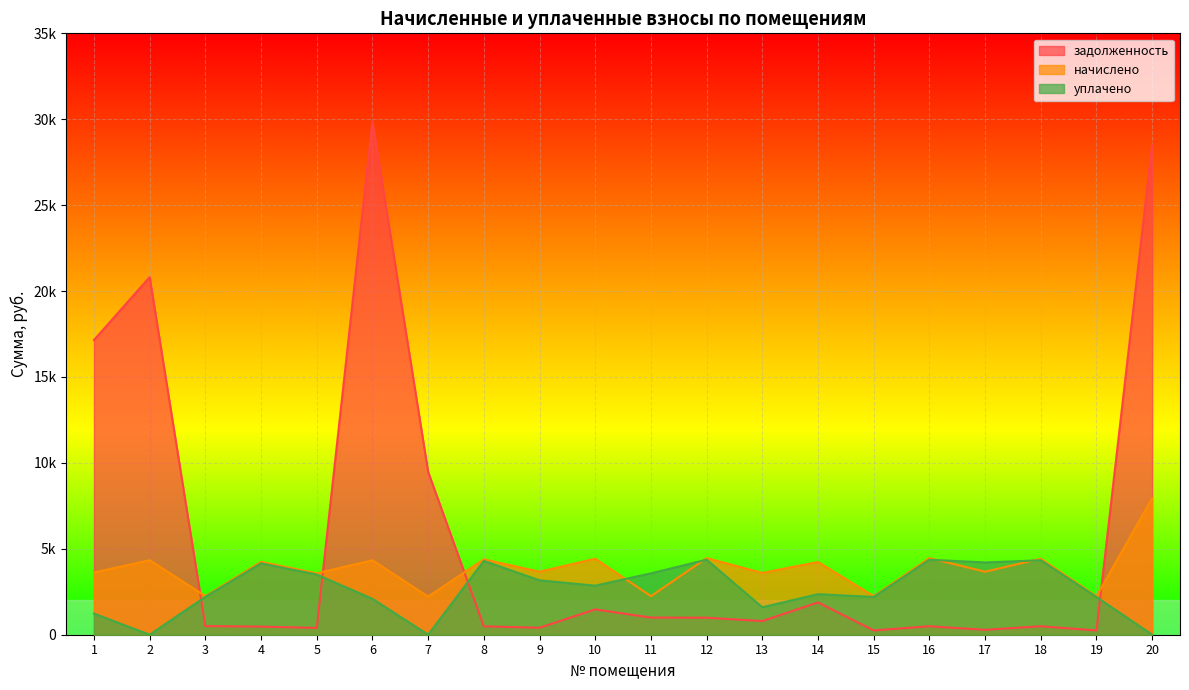

At how many categories does at least one series exceed 29530?

1